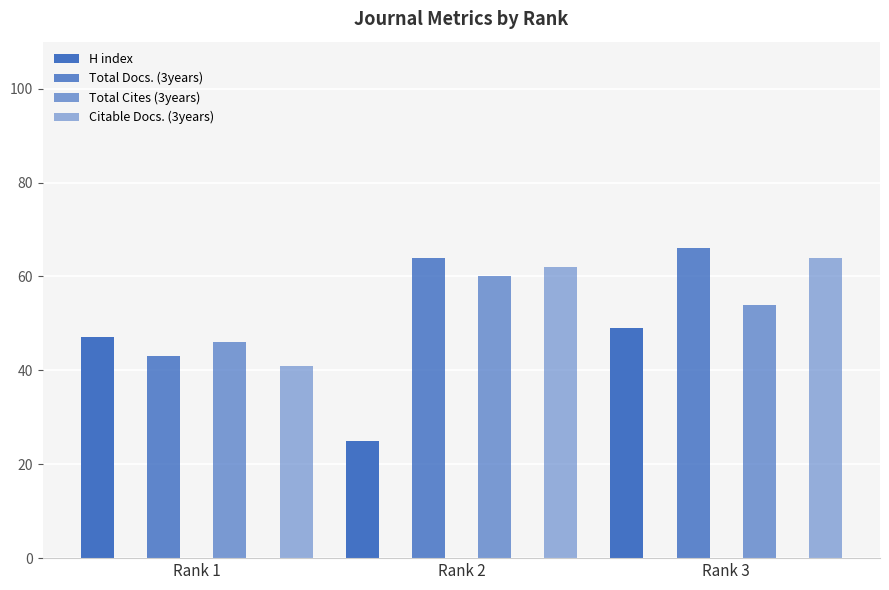

Reading right to left, transcribe all the data shown in this chart.

H index: Rank 3=49	Rank 2=25	Rank 1=47
Total Docs. (3years): Rank 3=66	Rank 2=64	Rank 1=43
Total Cites (3years): Rank 3=54	Rank 2=60	Rank 1=46
Citable Docs. (3years): Rank 3=64	Rank 2=62	Rank 1=41